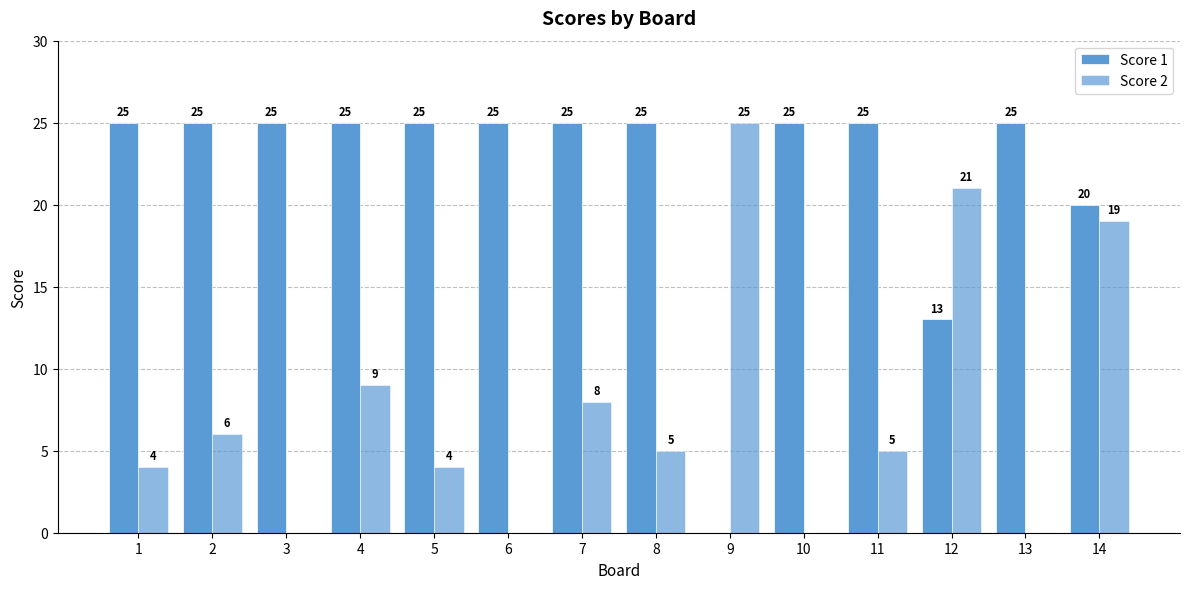

How many data points does each series have?

14